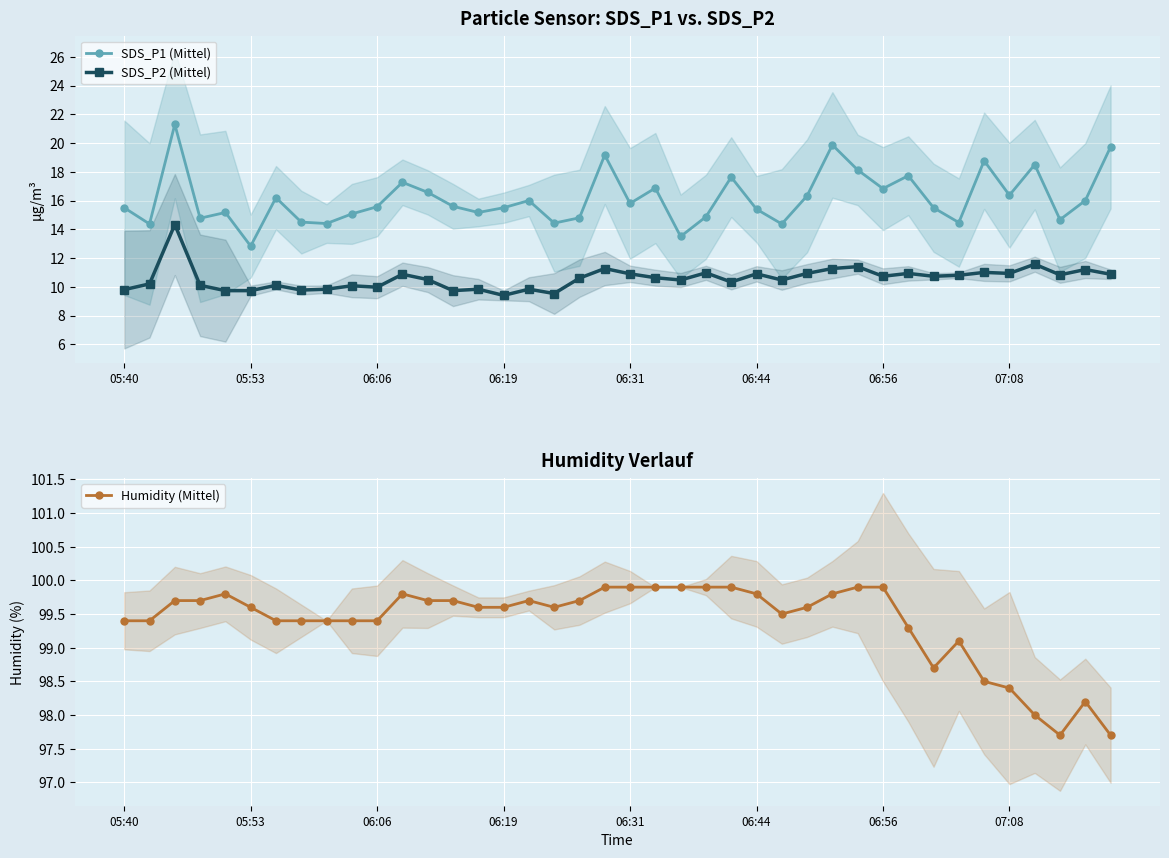

True or false: SDS_P1 (Mittel) and SDS_P2 (Mittel) cross at least once.

False